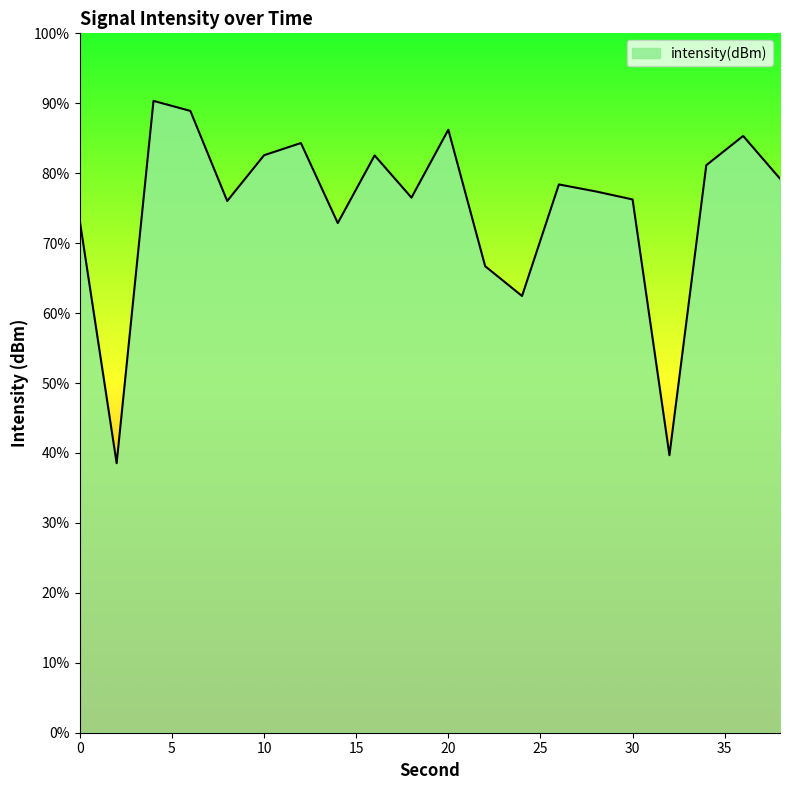

Which has a higher value, 20 or 38?

20